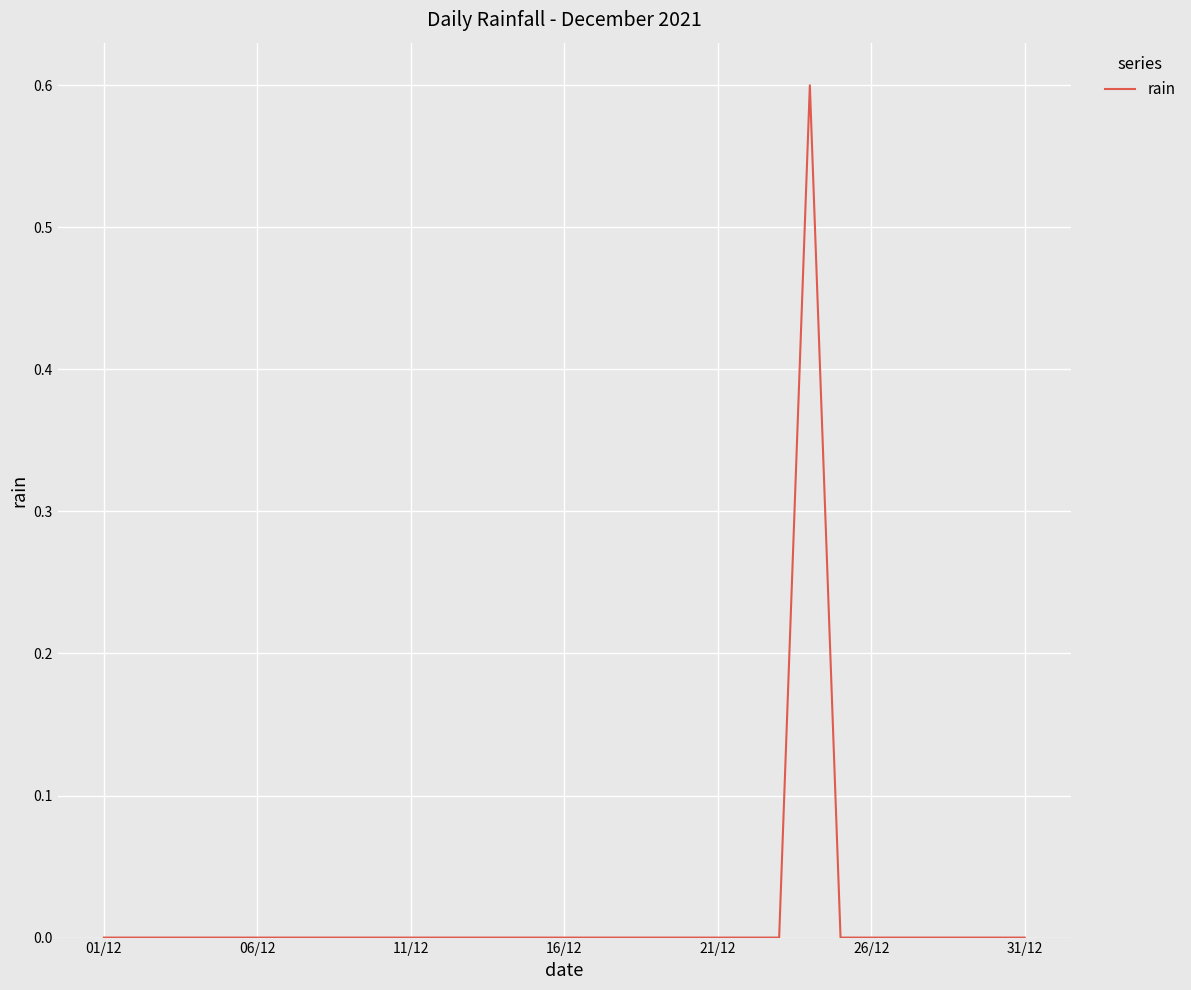

What is the difference between the maximum and minimum values?

0.6